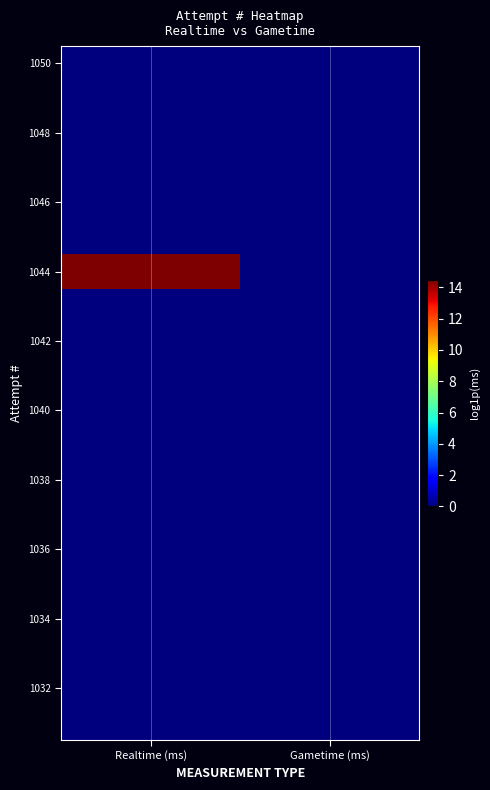

What is the greatest value displayed?

14.5